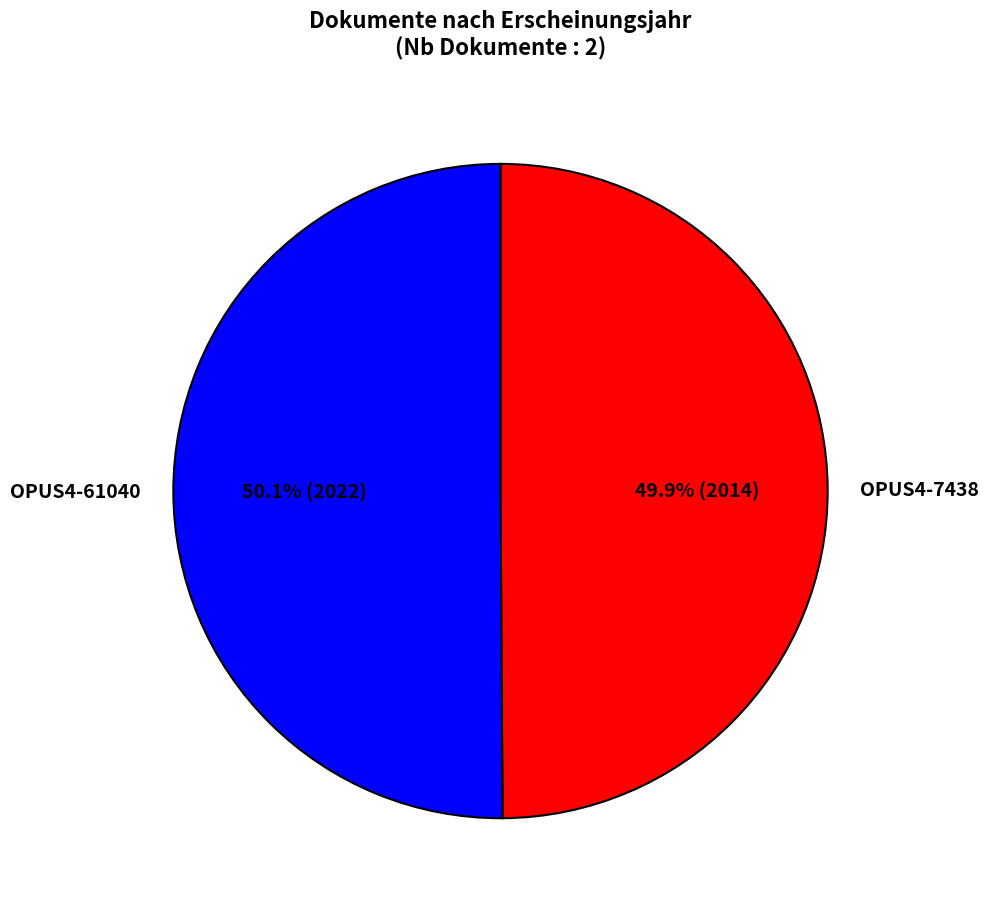

Is there a majority slice in this chart?

Yes